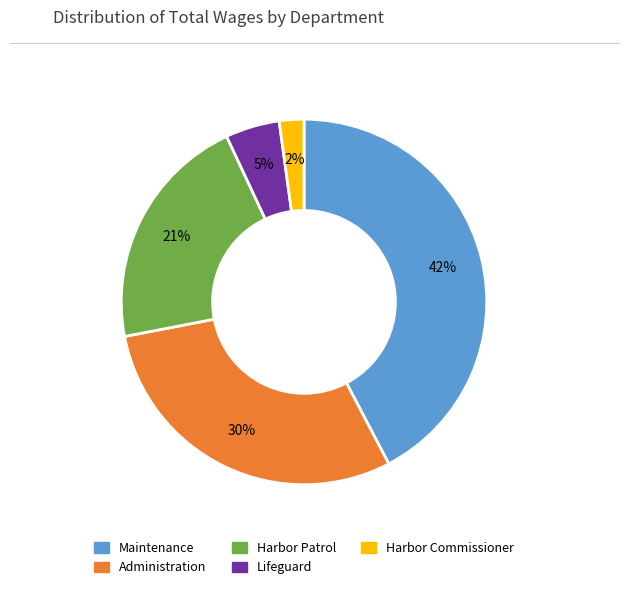

What is the smallest slice in the pie chart?

Harbor Commissioner